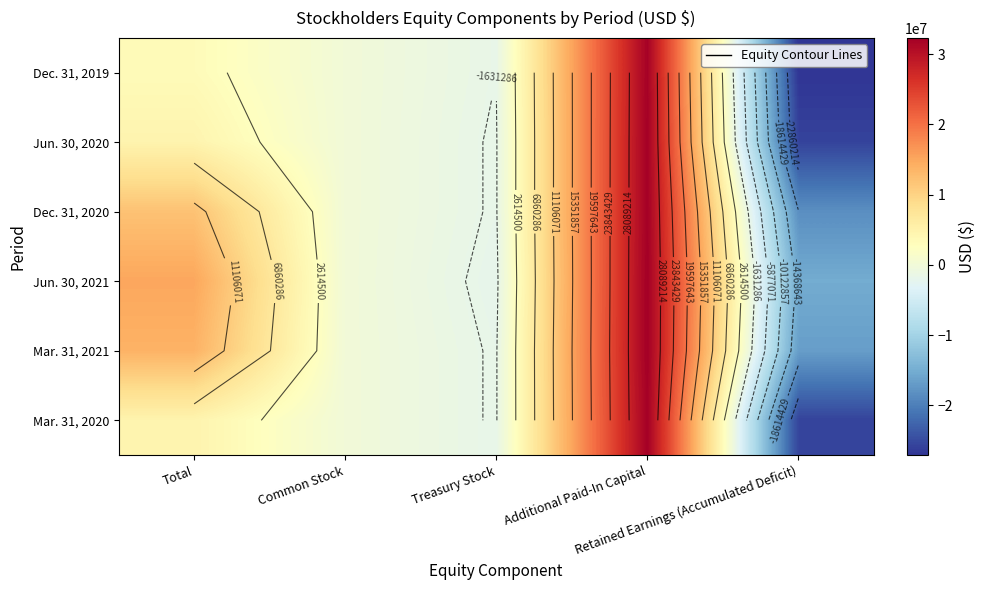

Is the value of Jun. 30, 2020 at Additional Paid-In Capital greater than the value of Dec. 31, 2020 at Retained Earnings (Accumulated Deficit)?

Yes